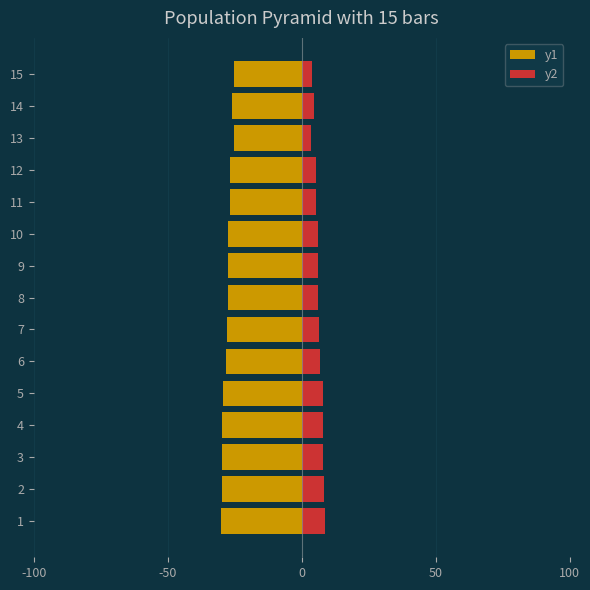

How many groups of bars are there?

15